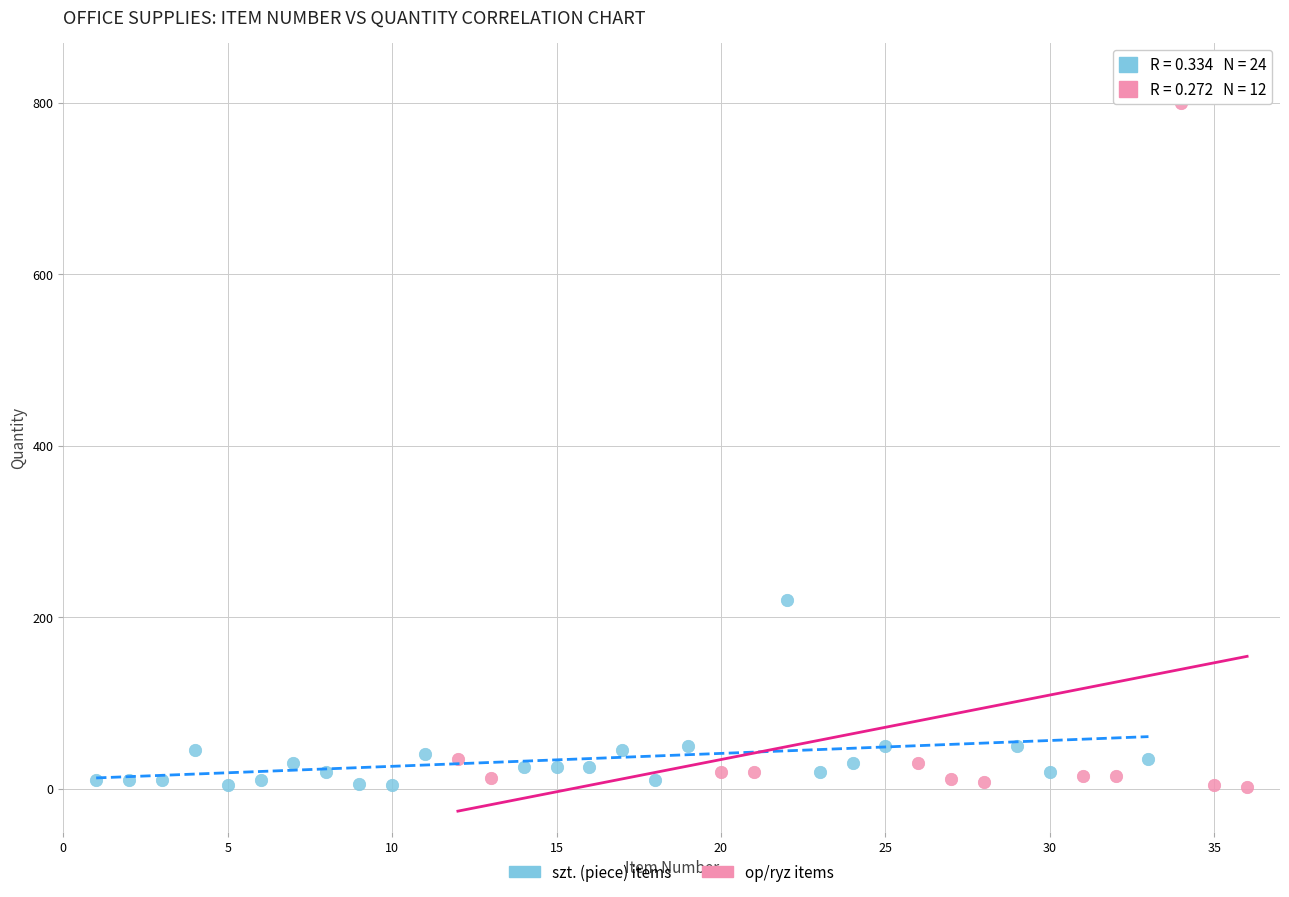

Which series reaches the maximum Y coordinate?

op/ryz items